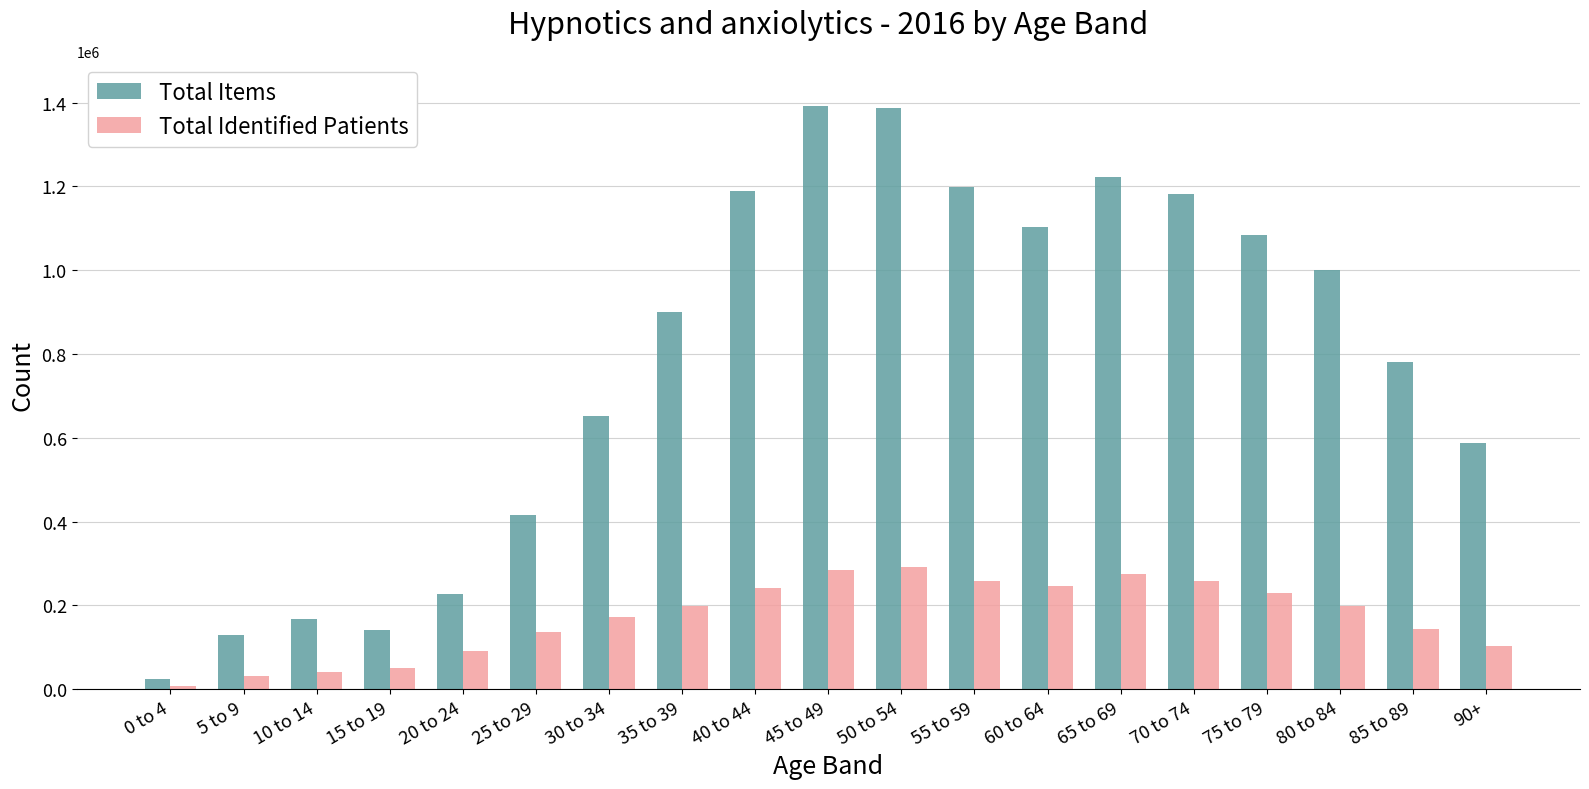

What is the difference between the second highest and minimum values in the Total Identified Patients series?

278425